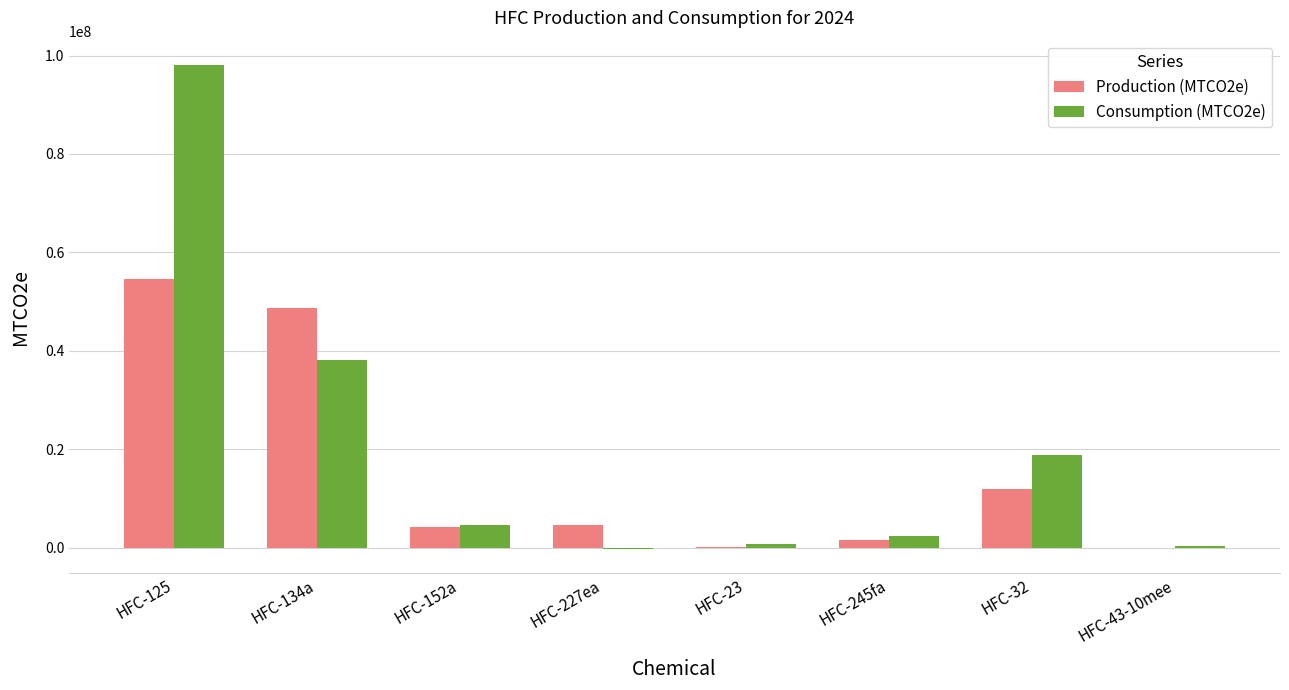

Are the bars grouped side by side (vs. stacked)?

Yes